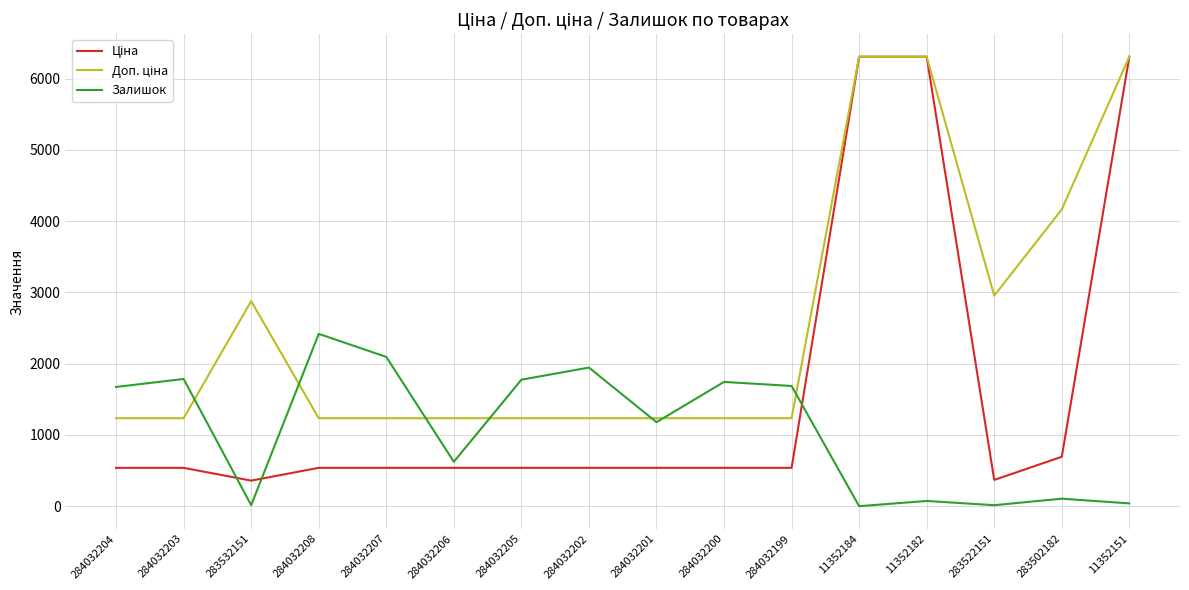

The Залишок series shows 1180.0 at 284032201. True or false?

True